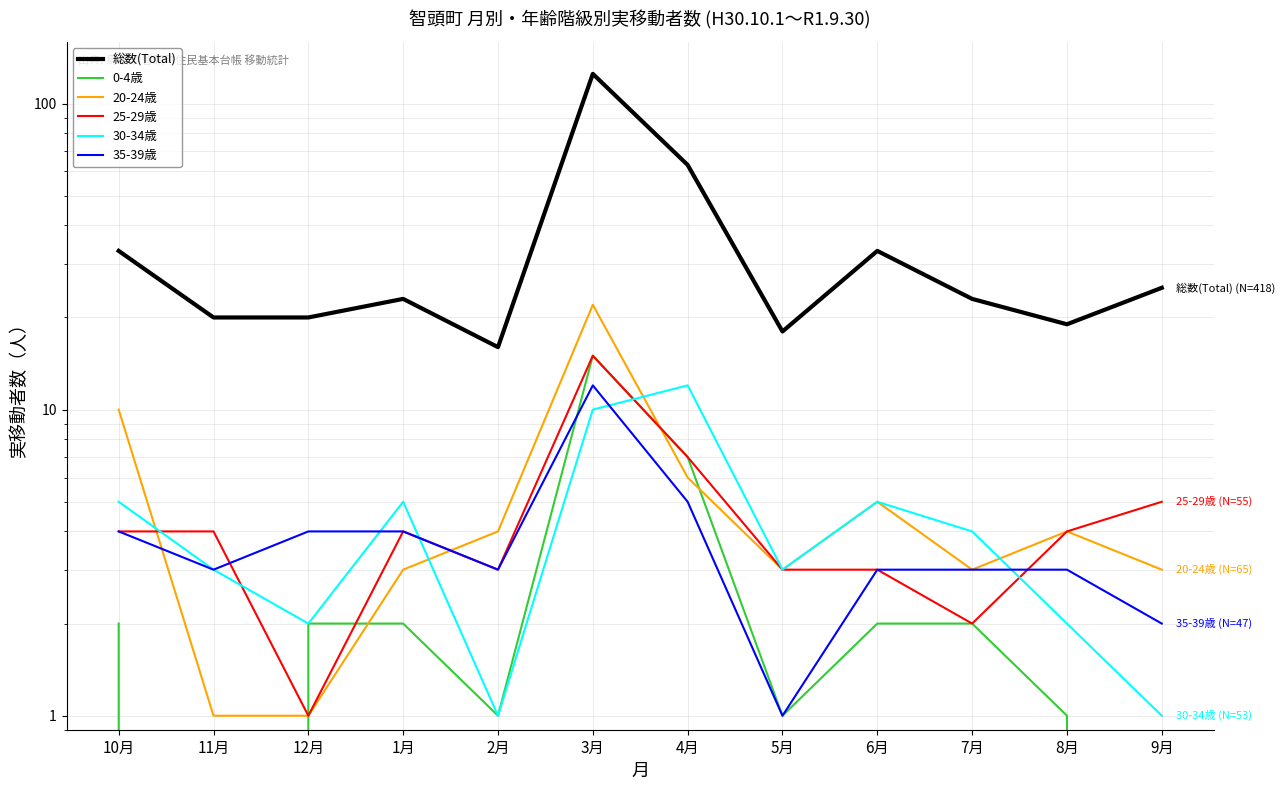

How many values in the 25-29歳 series are below 4?

5